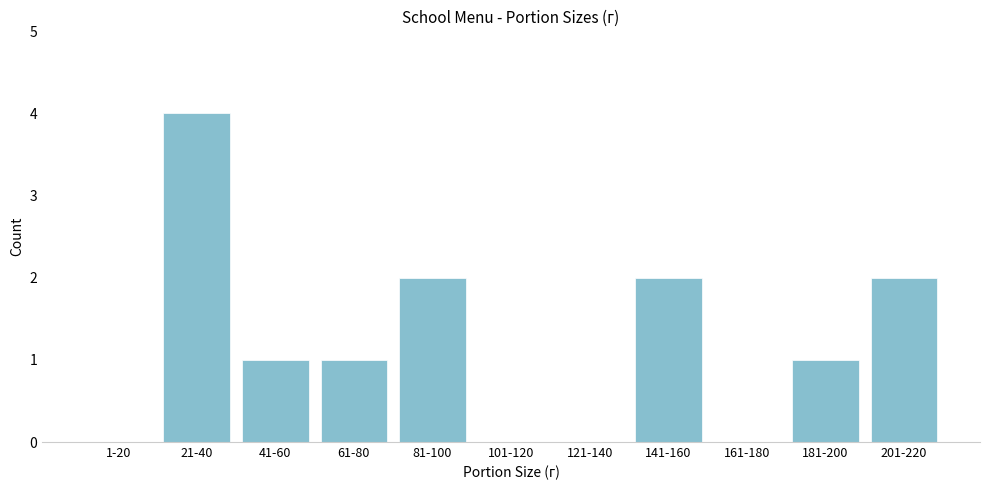

Reading right to left, list all the values displayed in this chart.

201-220=2	181-200=1	161-180=0	141-160=2	121-140=0	101-120=0	81-100=2	61-80=1	41-60=1	21-40=4	1-20=0